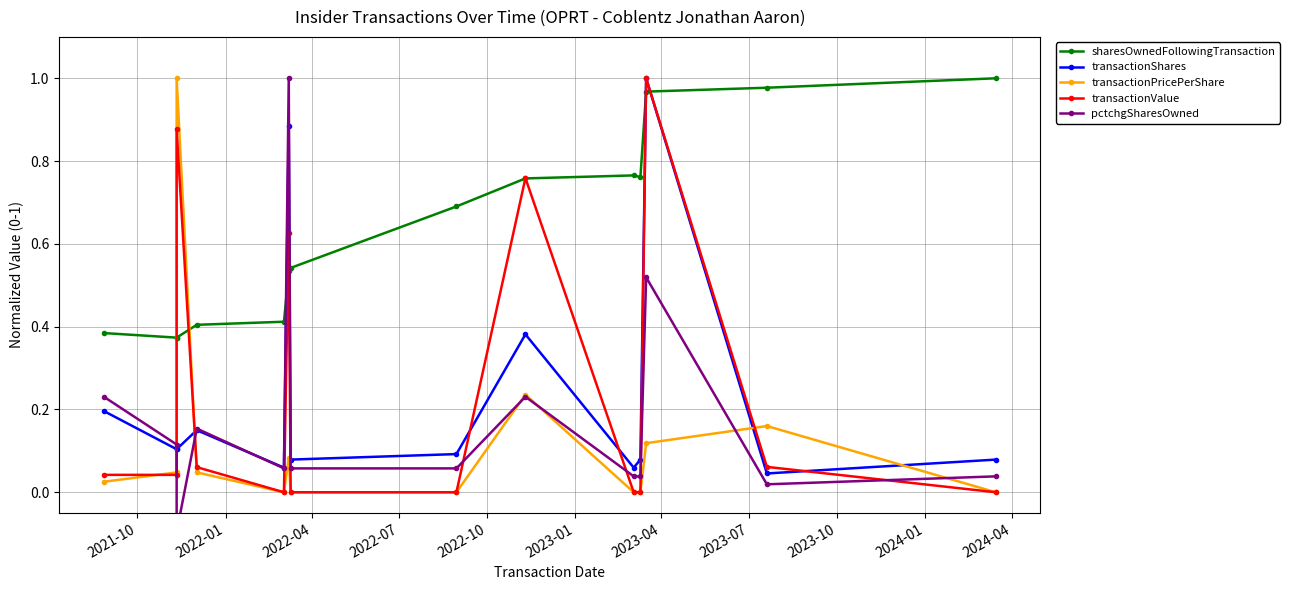

How many values in pctchgSharesOwned are above zero?

13